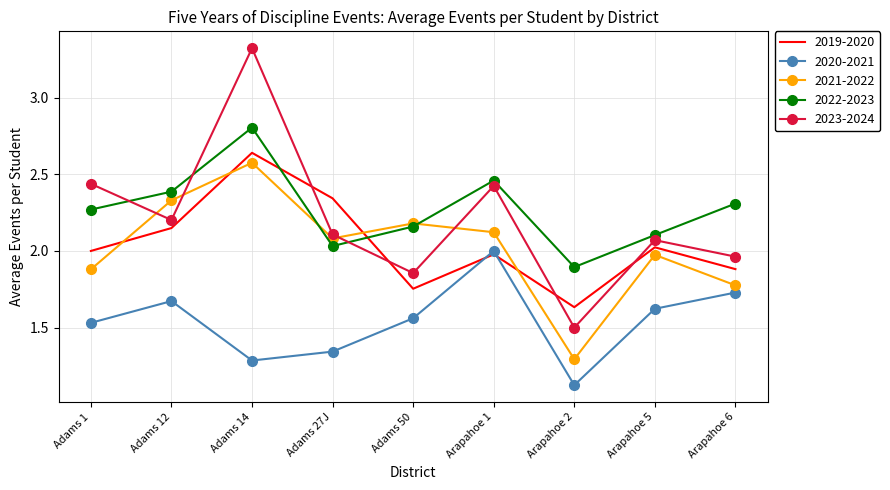

What is the total value across all series at Adams 14?

12.6